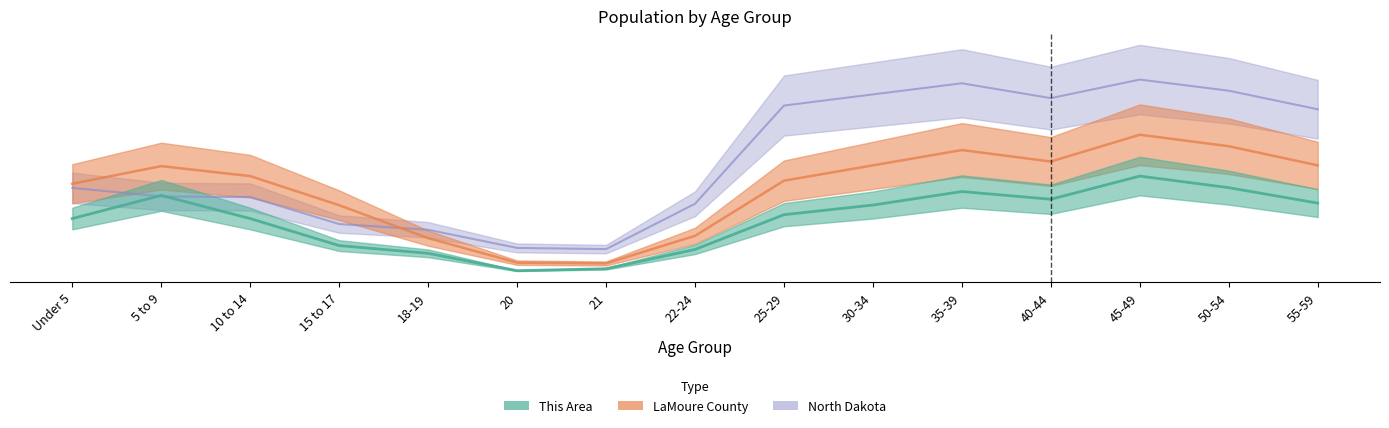

What is the total value across all series at Under 5?

297.2